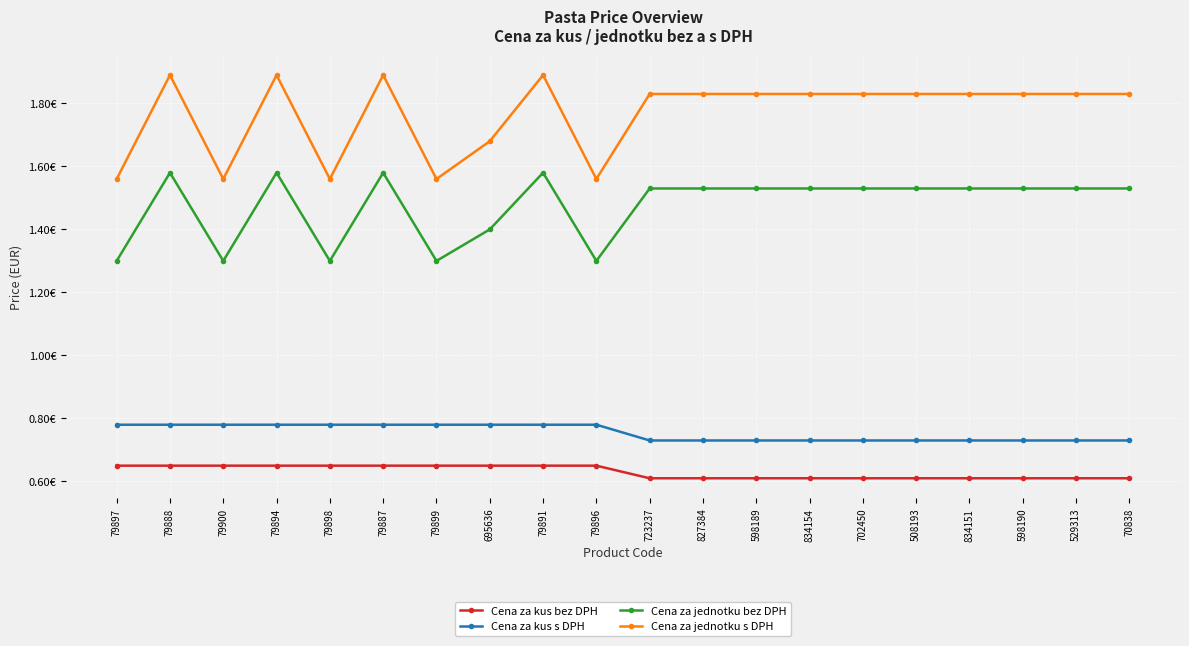

What are all the series names shown in the legend?

Cena za kus bez DPH, Cena za kus s DPH, Cena za jednotku bez DPH, Cena za jednotku s DPH